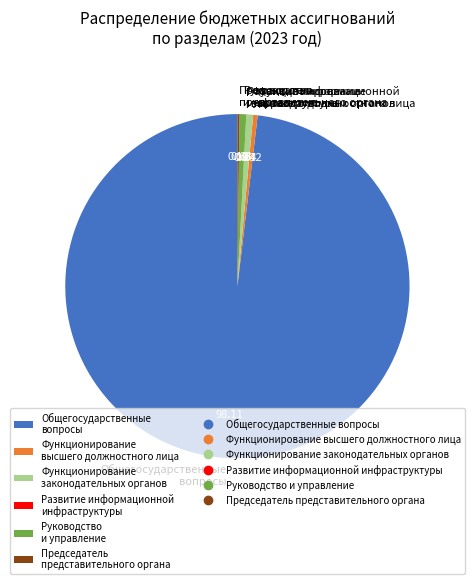

Is the sum of Руководство и управление and Функционирование законодательных органов greater than half?

No